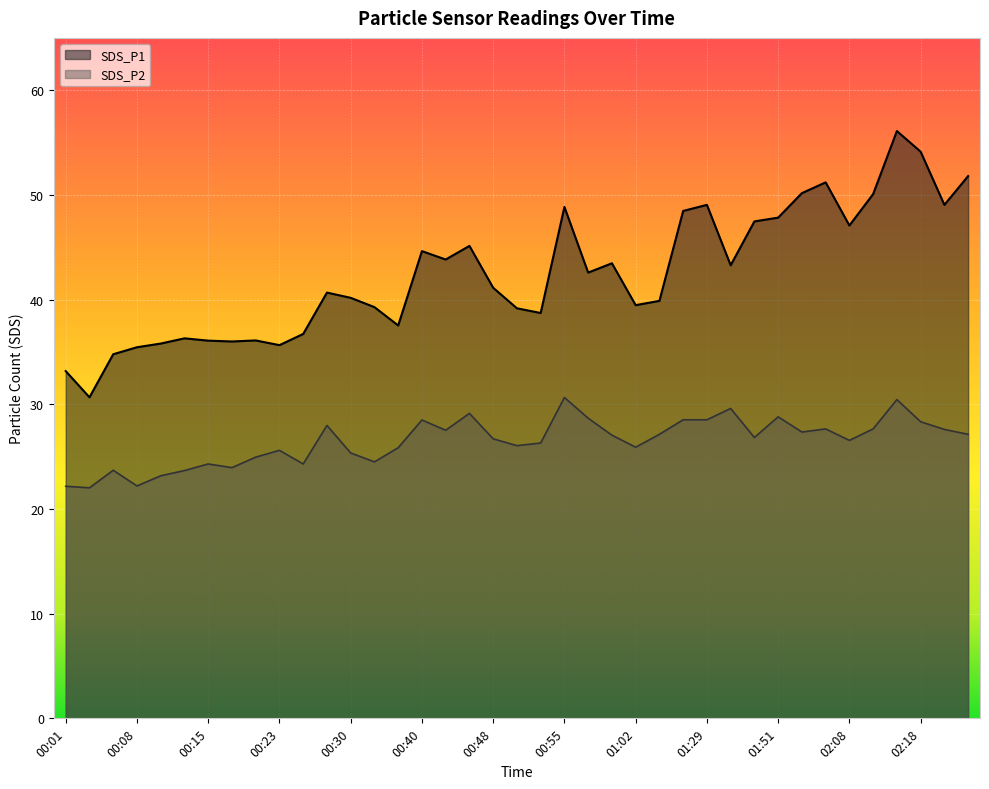

What are all the series names shown in the legend?

SDS_P1, SDS_P2